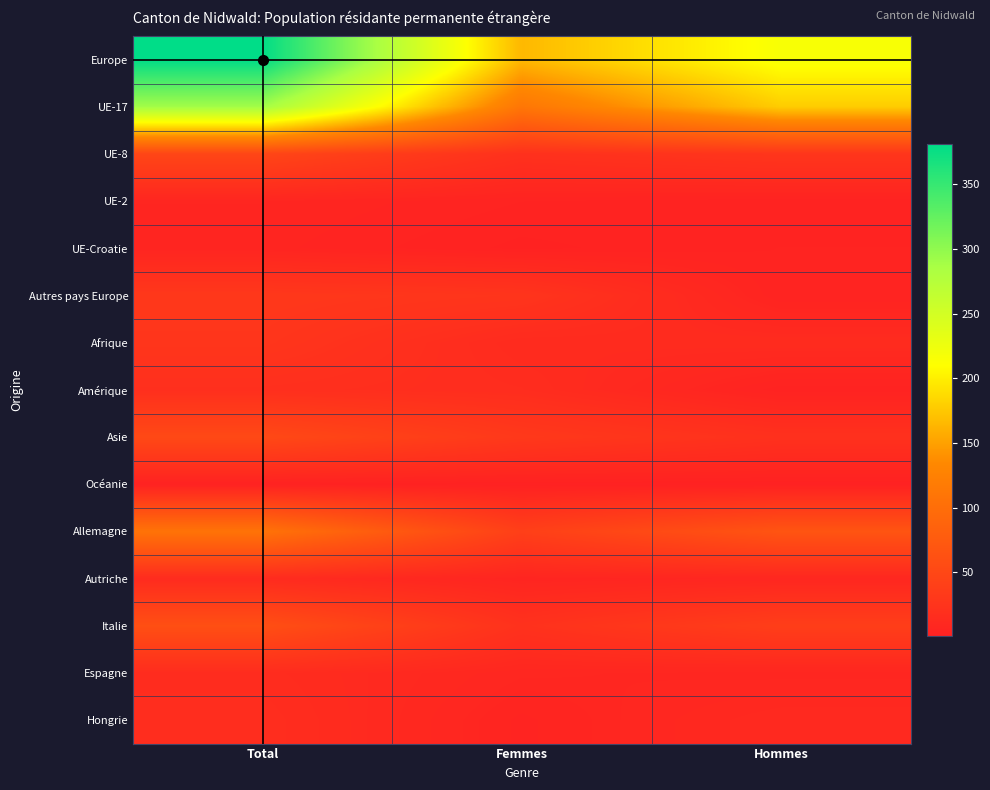

How many series are shown in this chart?

15